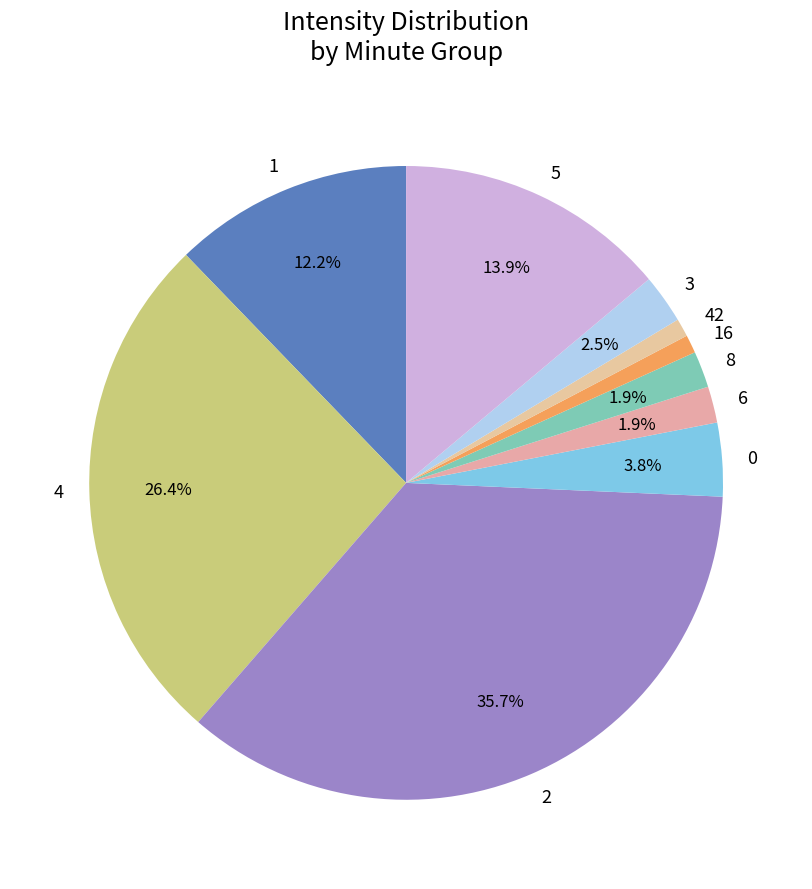

To the nearest percent, what percentage of the pie is 1?

12%